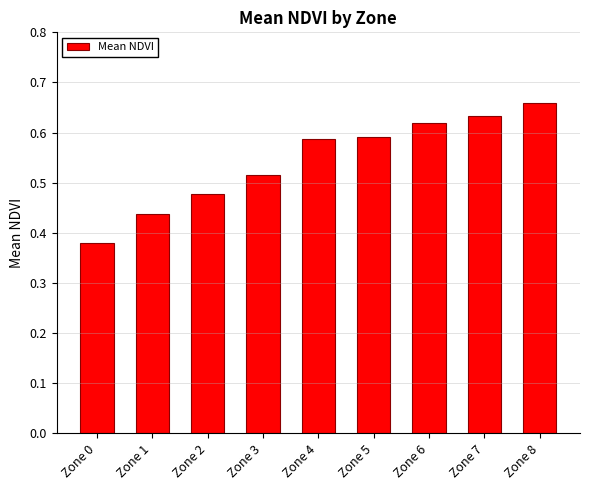

What is the change in value from Zone 2 to Zone 8?

+0.2